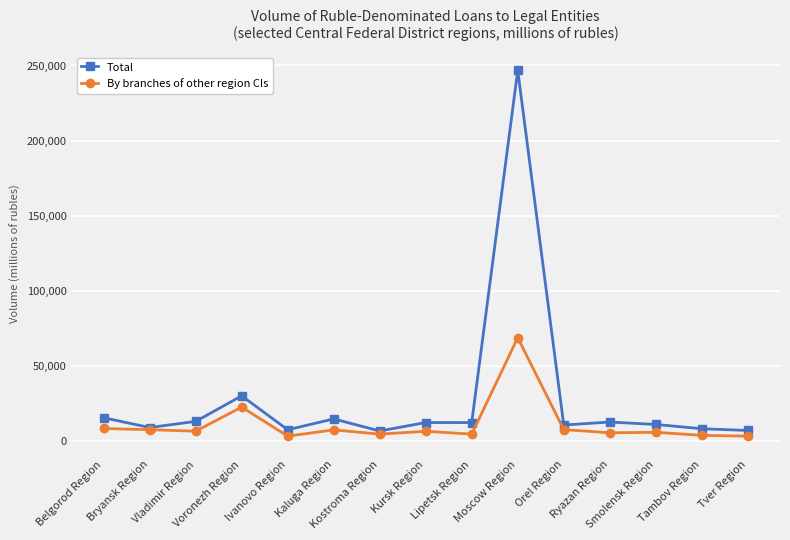

Which series has the widest spread of values?

Total